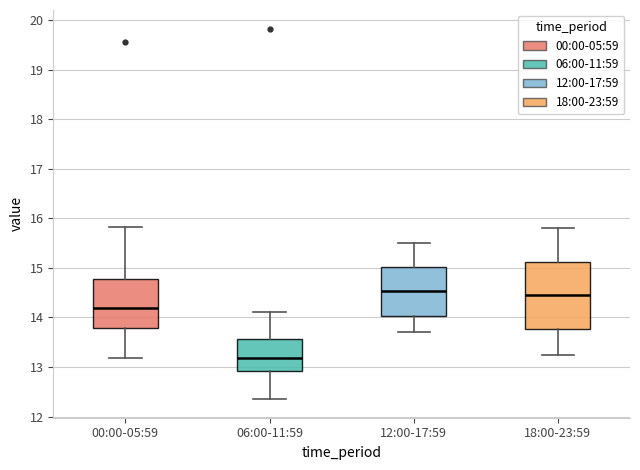

Where does the median line of the box for 18:00-23:59 sit on the y-axis? The values are not printed on the chart, so give them approximately, as read against the axis.

14.5